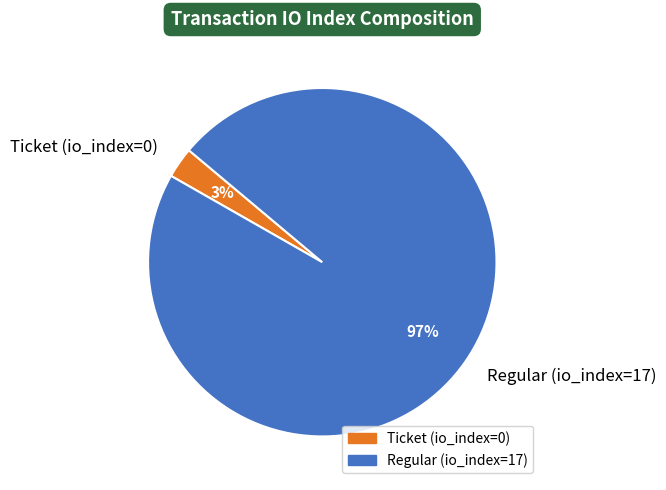

Rank the categories by value from highest to lowest.

Regular (io_index=17), Ticket (io_index=0)